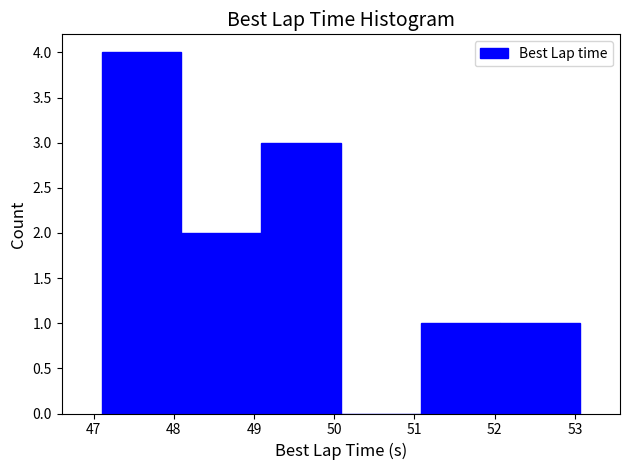

How tall is the bar that spans 48.1 to 49.1 on the x-axis? Neither the bar edges nor the heights are printed on the chart, so give them approximately, as read against the axes.

2